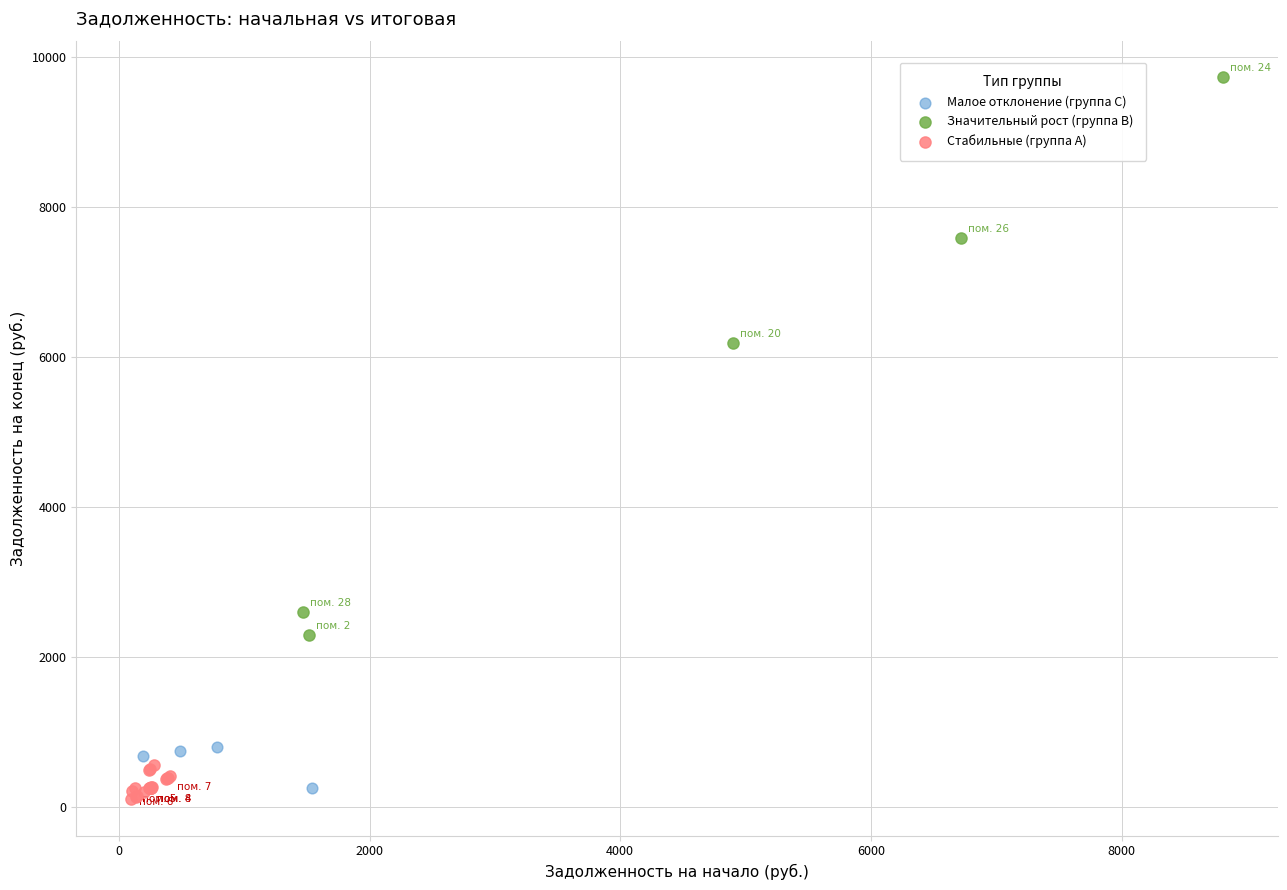

What are all the series names shown in the legend?

Малое отклонение (группа C), Значительный рост (группа B), Стабильные (группа A)